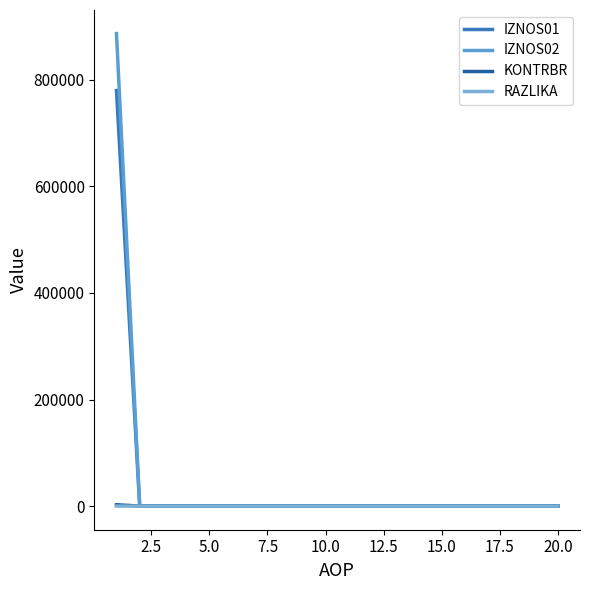

What is the highest value of the RAZLIKA series?

0.6